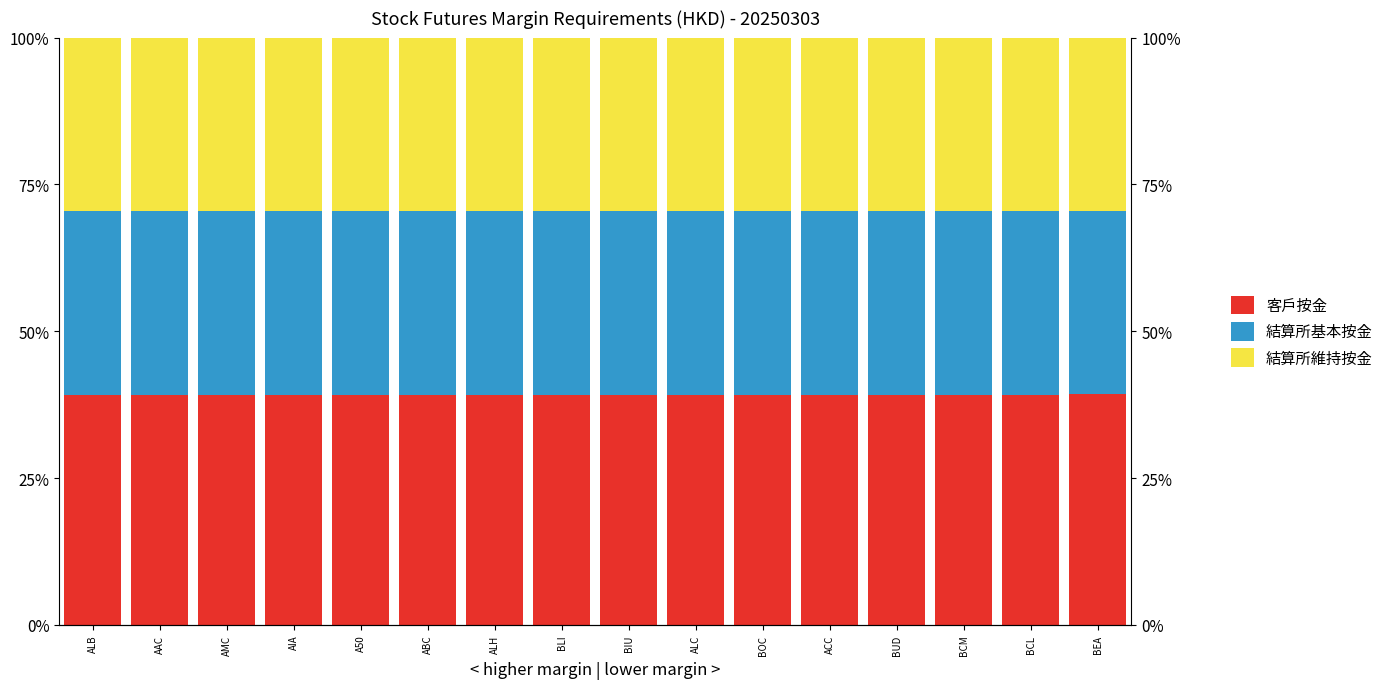

The value of 結算所維持按金 at BCL is 29.5. True or false?

True